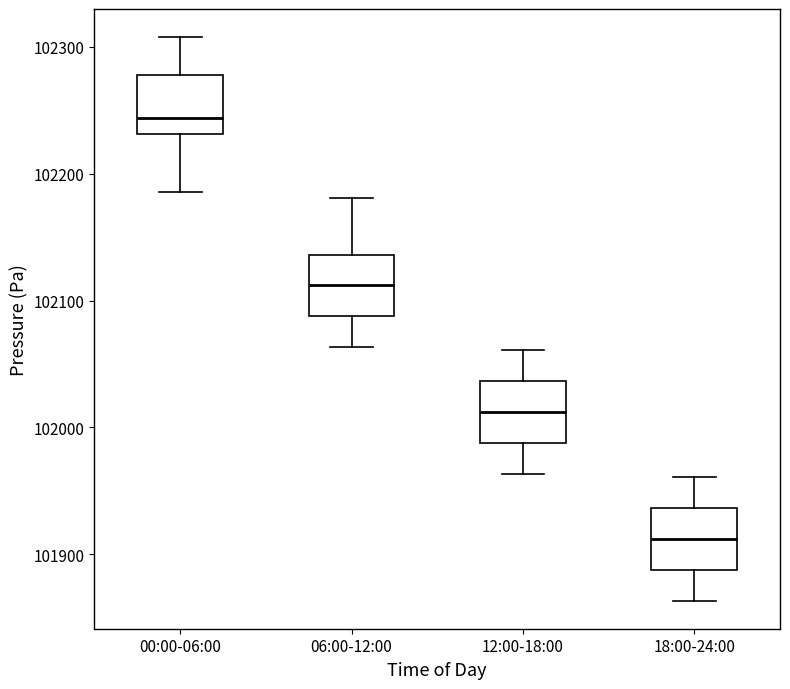

Reading left to right, transcribe this box plot: for each box, give where its median line is, the range the box spans, and where its two whiskers end, as read against the y-axis. The values are not printed on the chart, so give them approximately, as read against the axis.

00:00-06:00: median 102240, box 102230 to 102280, whiskers 102190 to 102310
06:00-12:00: median 102110, box 102090 to 102140, whiskers 102060 to 102180
12:00-18:00: median 102010, box 101990 to 102040, whiskers 101960 to 102060
18:00-24:00: median 101910, box 101890 to 101940, whiskers 101860 to 101960